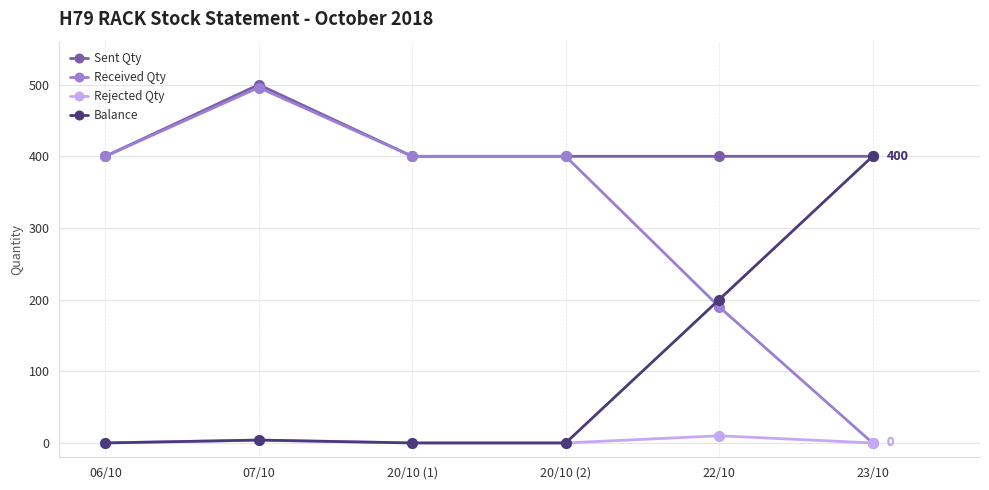

At how many categories does at least one series exceed 276?

6